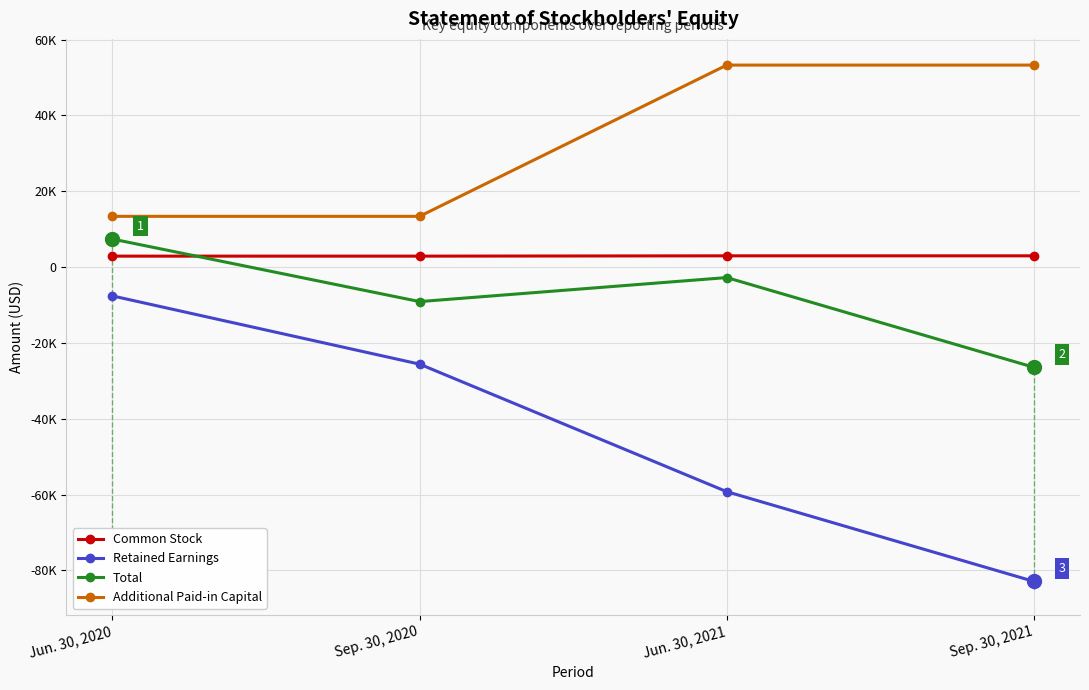

What position from the left is Sep. 30, 2021?

4